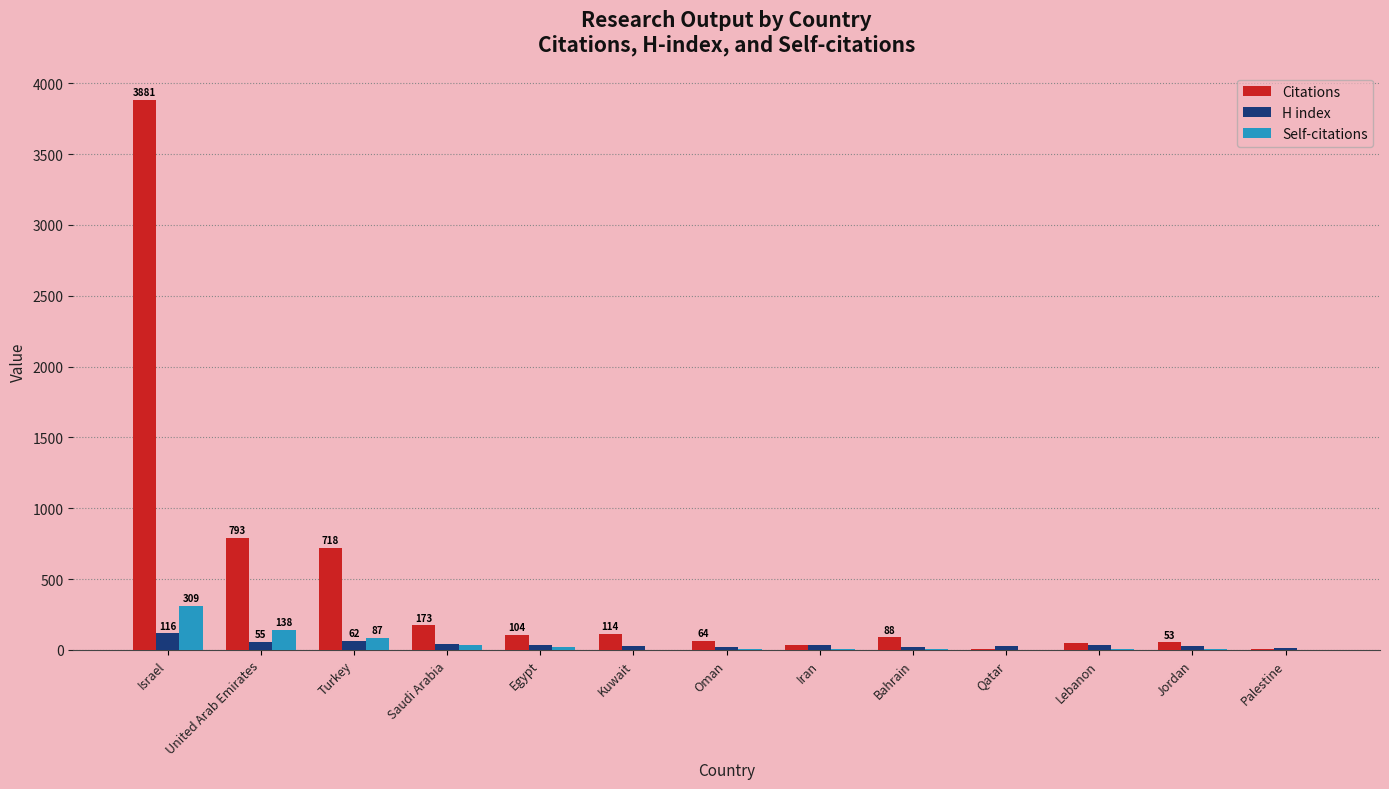

Which series has the largest range (max minus min)?

Citations